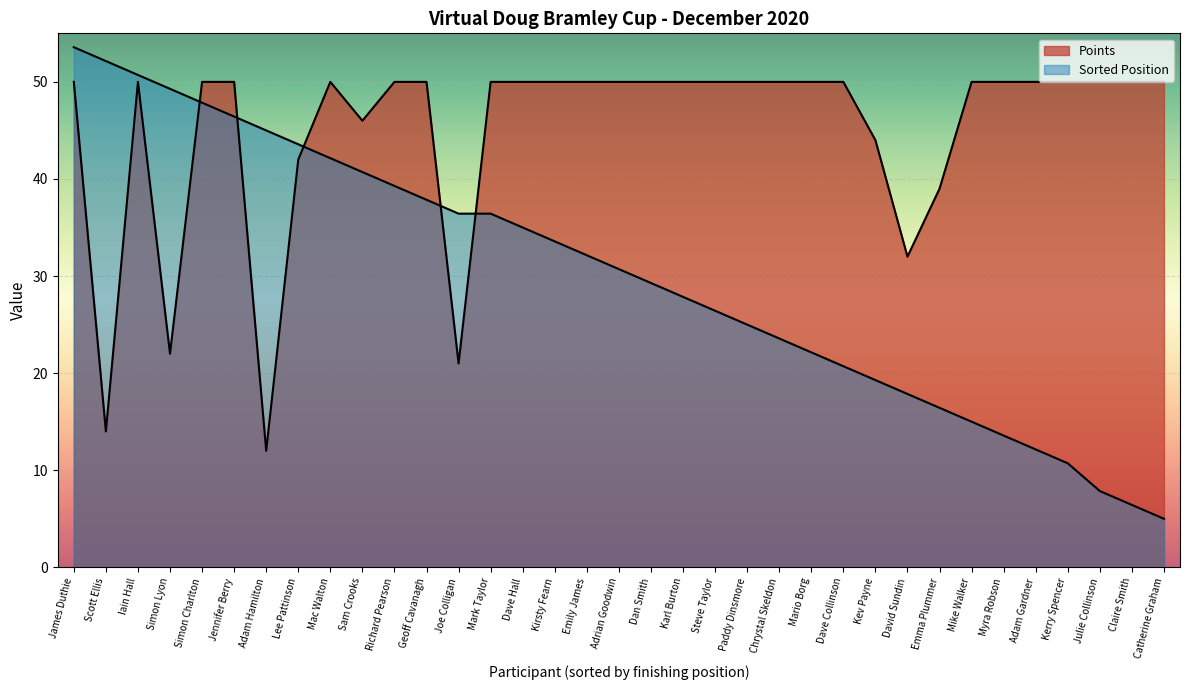

Rank the series at Richard Pearson from lowest to highest value.

Position, Points